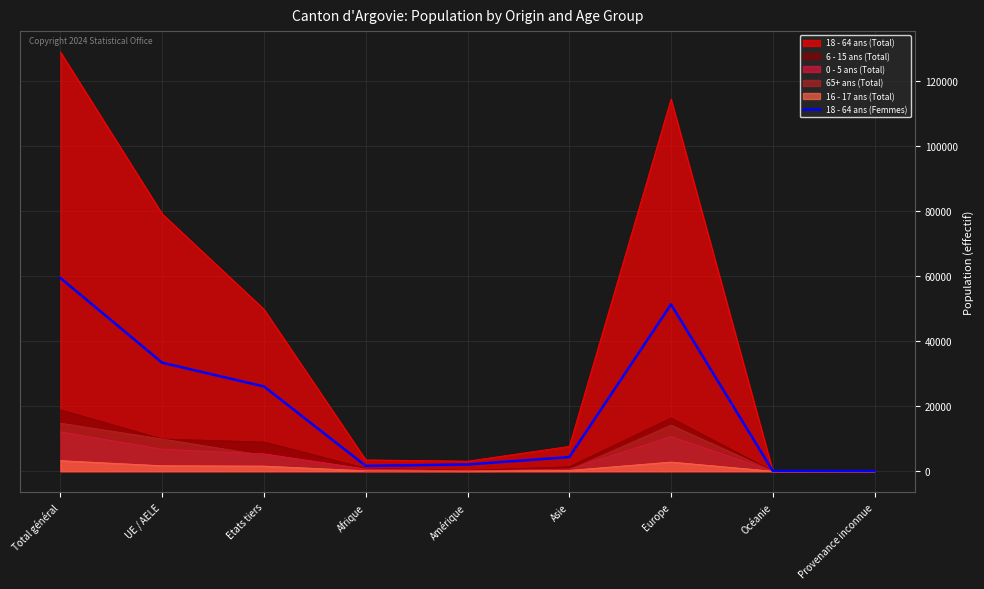

Reading left to right, extract all data points from this chart.

59420	33354	26066	1615	2057	4332	51320	63	33